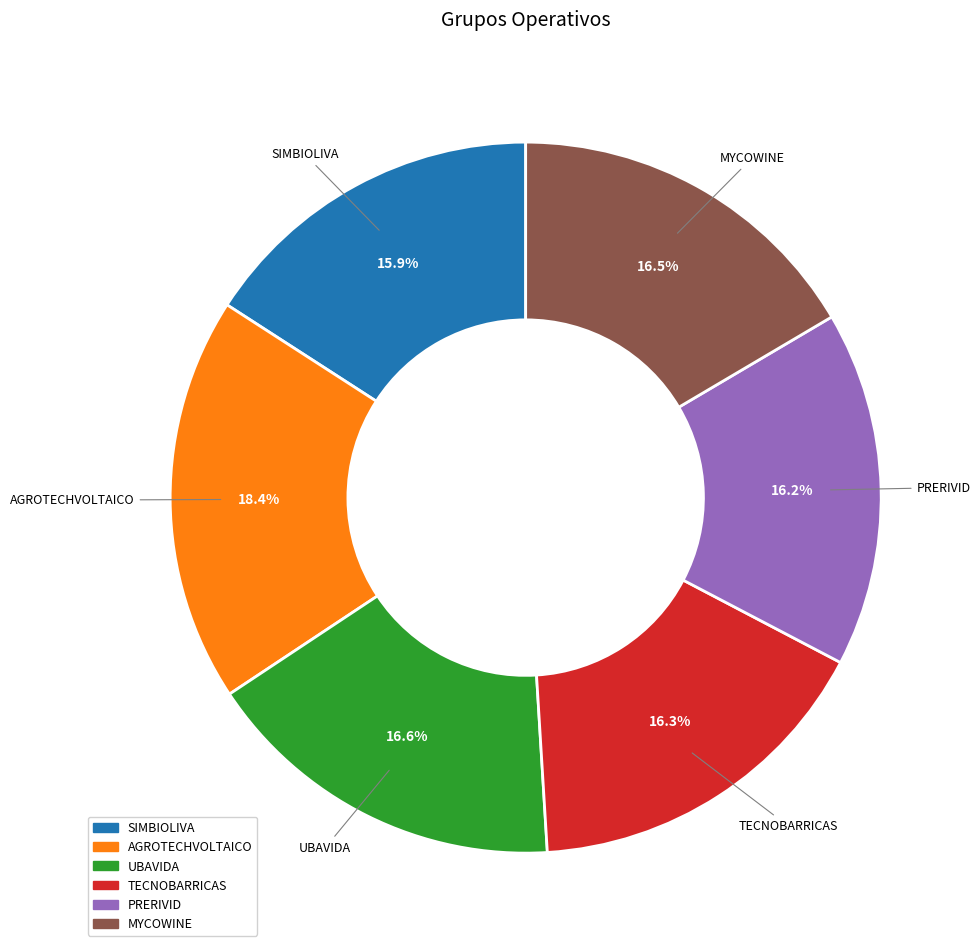

To the nearest percent, what is the combined percentage of AGROTECHVOLTAICO and SIMBIOLIVA?

34%